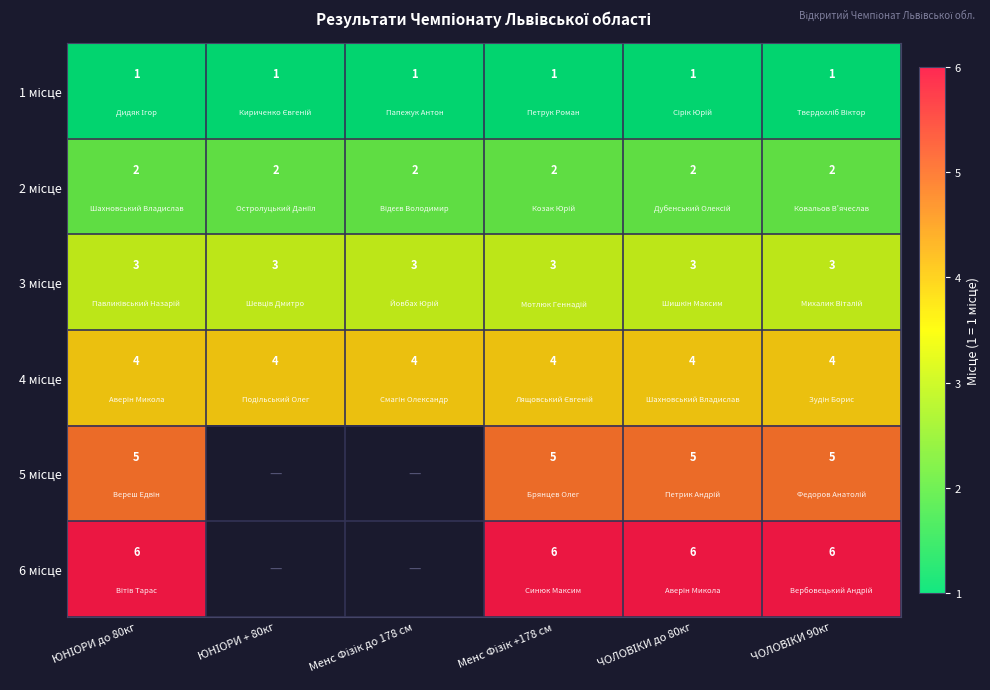

What is the total value across all series at Менс Фізік +178 см?

21.0